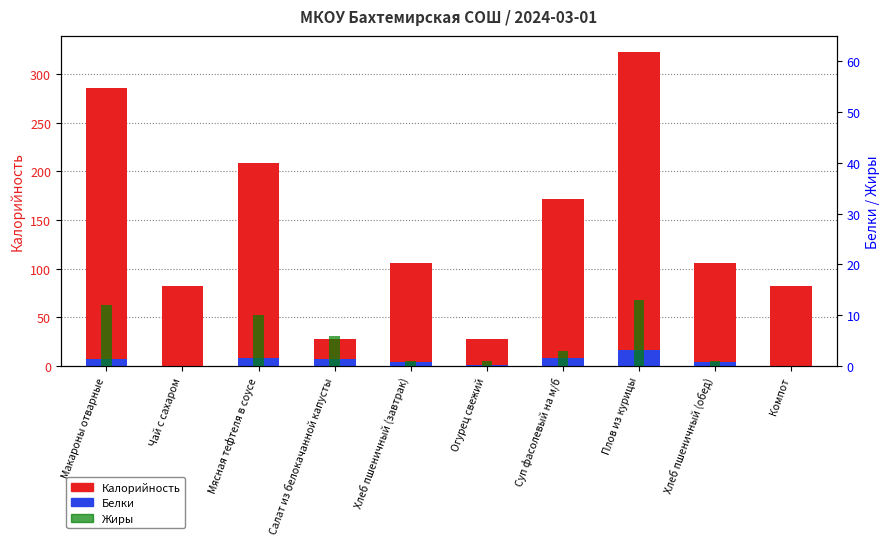

What is the label of the 1st bar from the left?

Макароны отварные